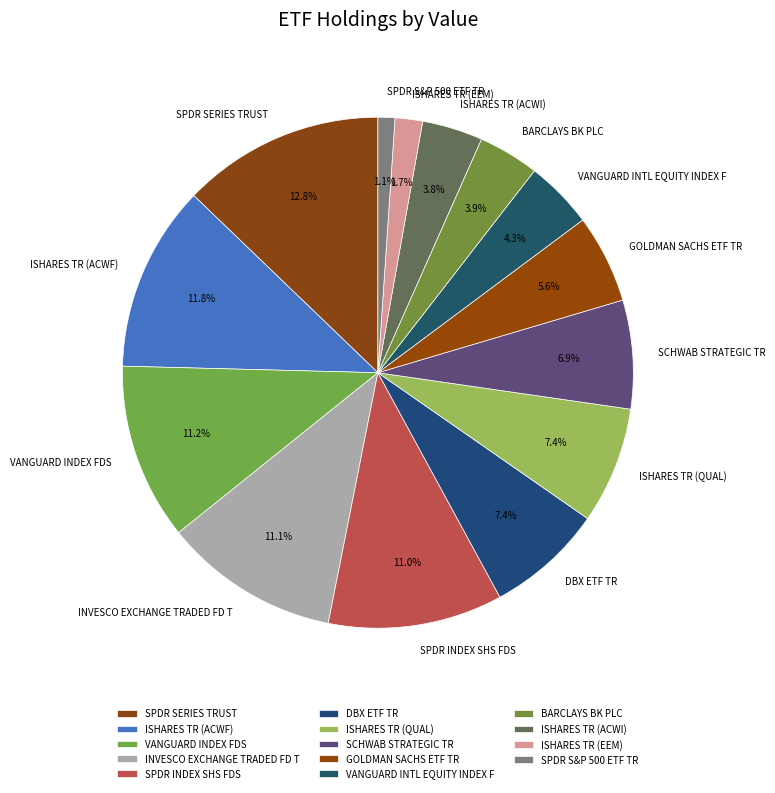

Does ISHARES TR (QUAL) account for over 50% of the chart?

No